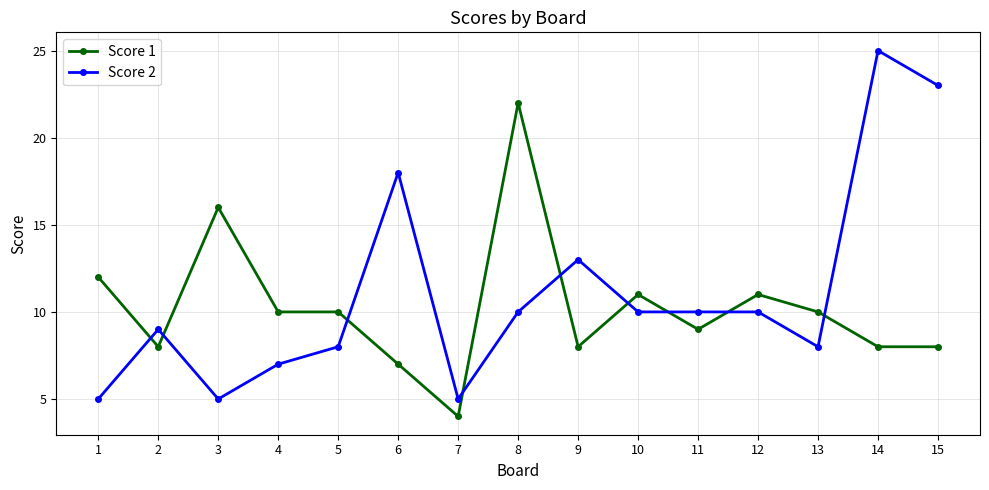

Rank the series by their maximum value, from lowest to highest.

Score 1, Score 2